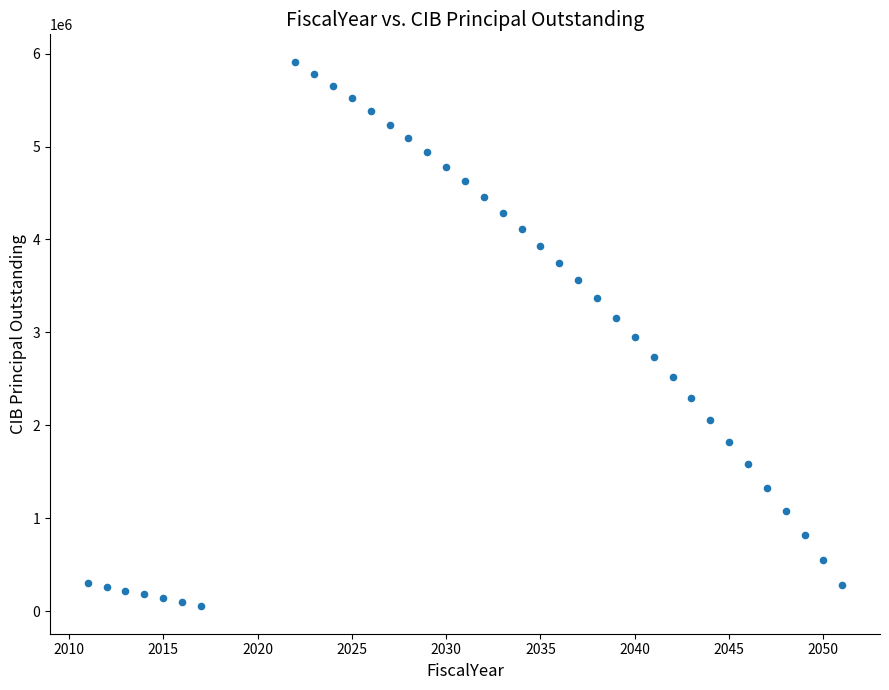

What is the range of X values (max minus min)?

40